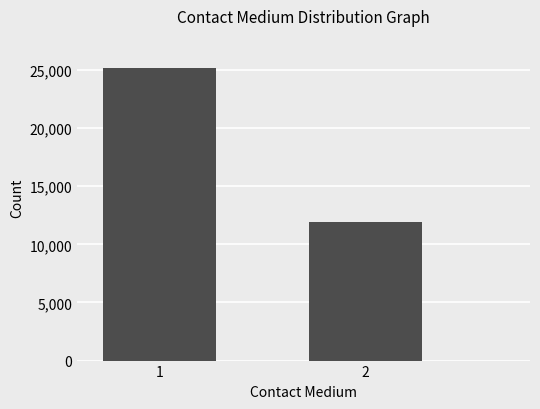

Which label corresponds to the smallest value in the chart?

2